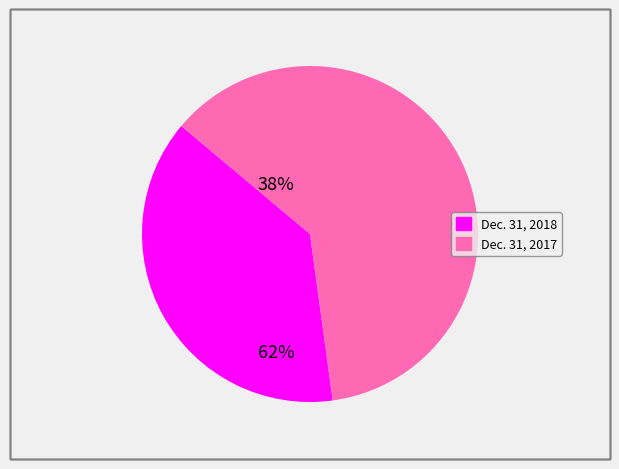

Combined, do Dec. 31, 2017 and Dec. 31, 2018 account for over 50%?

Yes